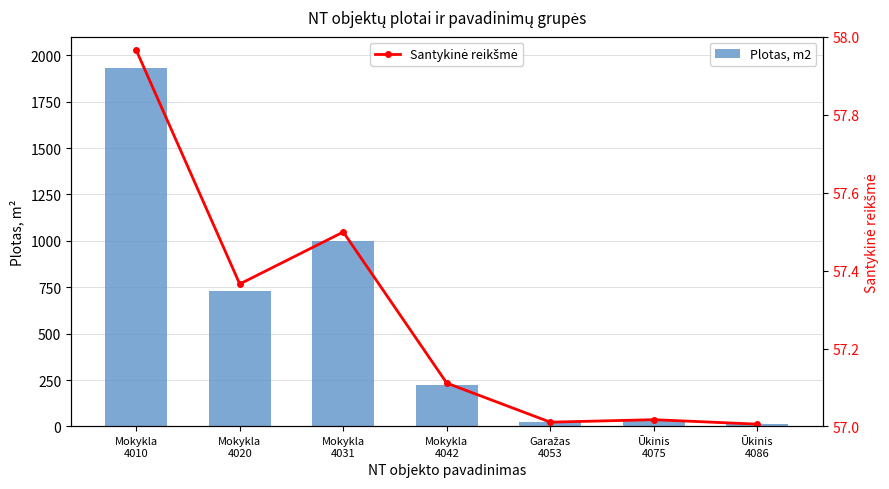

True or false: Santykinė reikšmė has a value of 57.4 at Mokykla
4020.

True